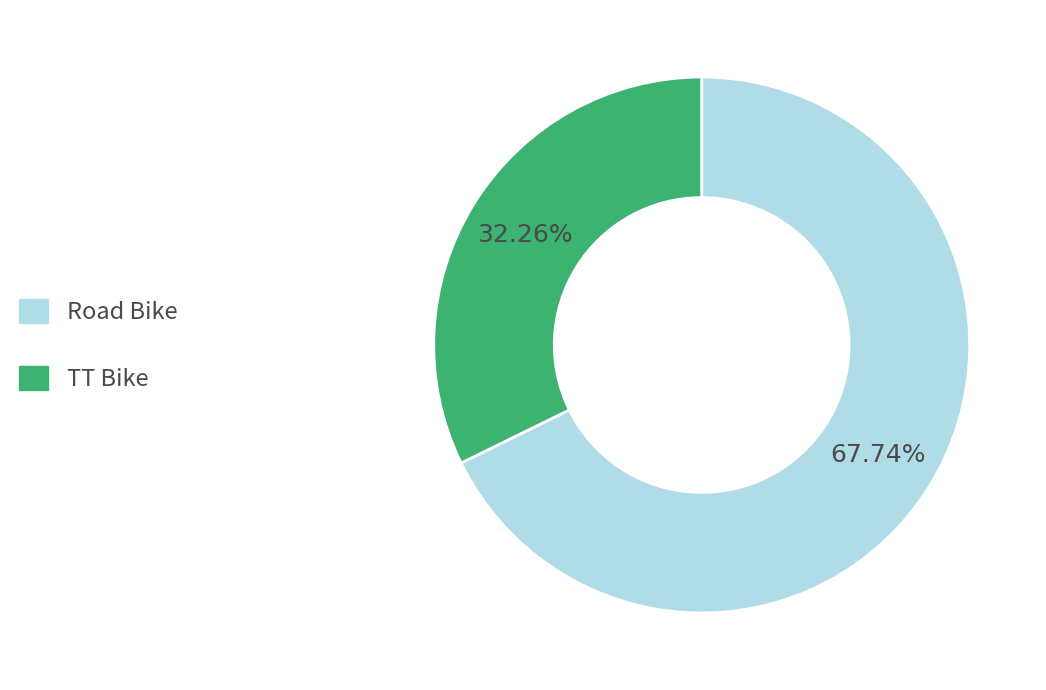

To the nearest percent, what is the average slice percentage?

50%